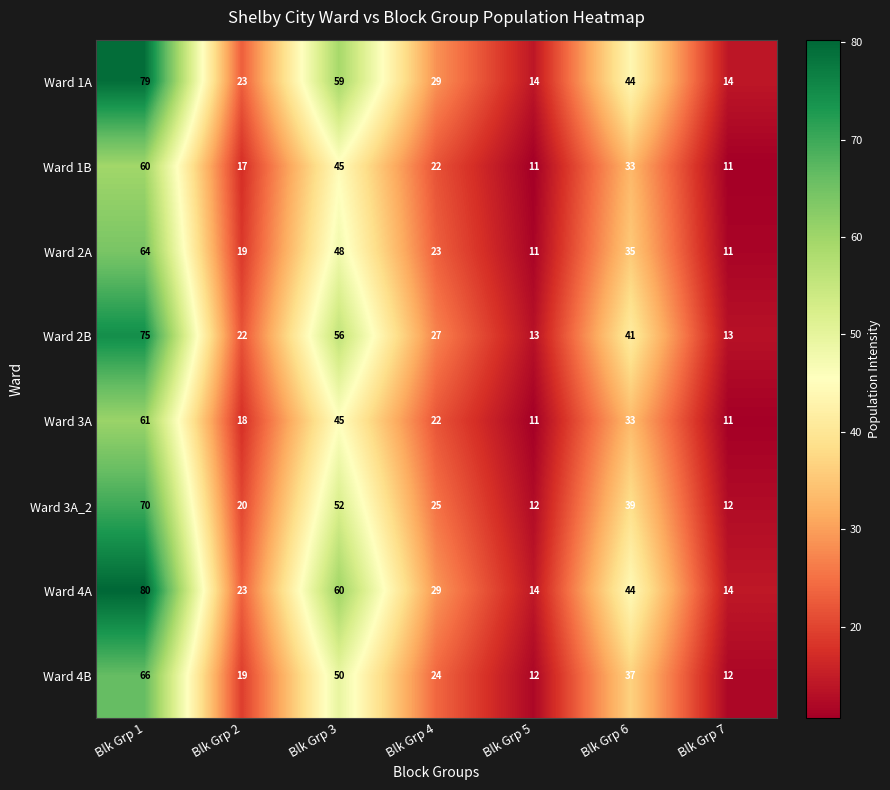

Rank the series by their maximum value, from highest to lowest.

Ward 4A, Ward 1A, Ward 2B, Ward 3A_2, Ward 4B, Ward 2A, Ward 3A, Ward 1B